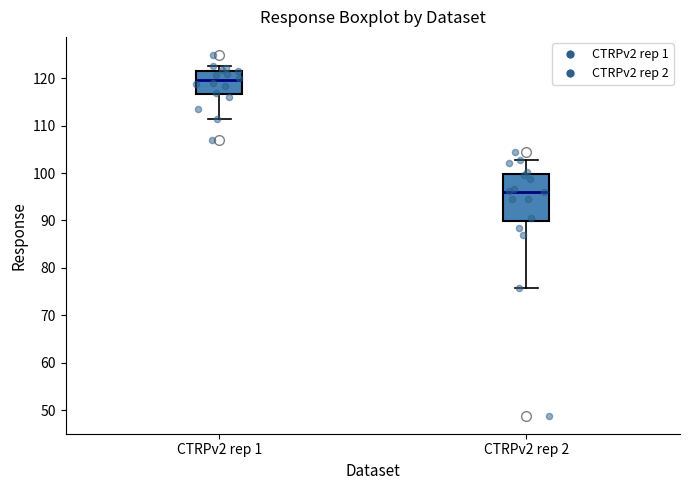

Reading left to right, transcribe this box plot: for each box, give where its median line is, the range the box spans, and where its two whiskers end, as read against the y-axis. The values are not printed on the chart, so give them approximately, as read against the axis.

CTRPv2 rep 1: median 120, box 117 to 122, whiskers 111 to 123
CTRPv2 rep 2: median 96, box 90 to 100, whiskers 76 to 103